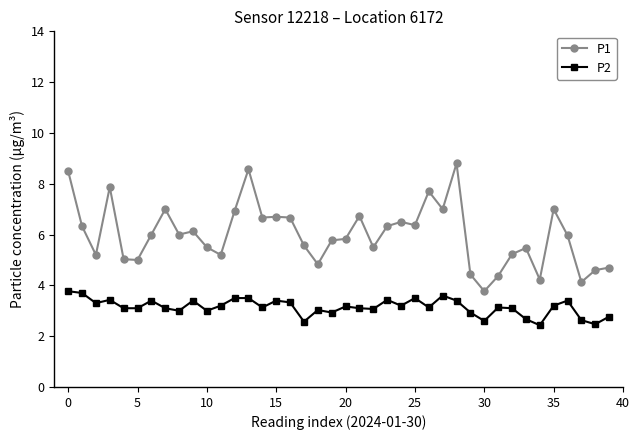

Which series has the largest range (max minus min)?

P1